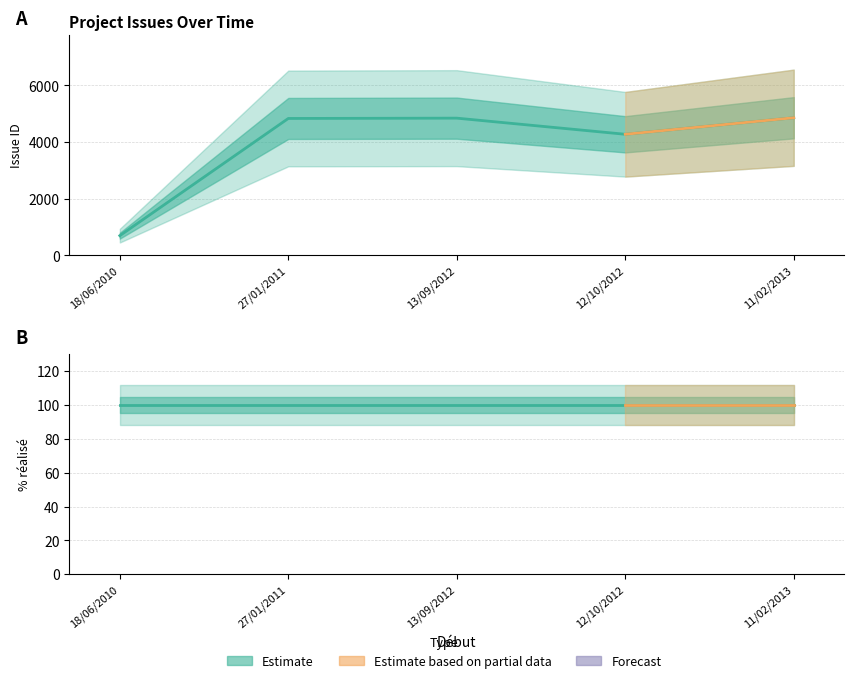

What is the approximate value of % réalisé at 27/01/2011?

100